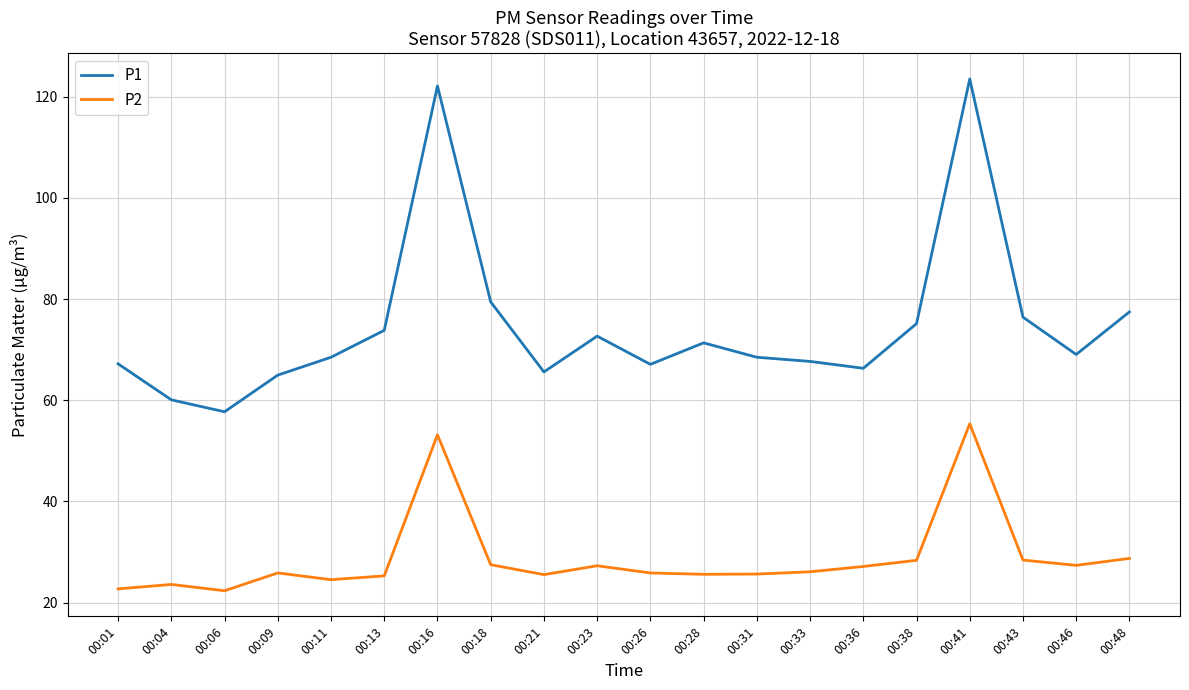

At which category is the sum across all series the highest?

00:41